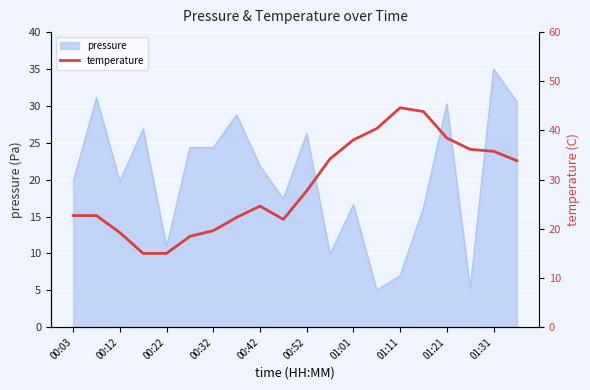

Reading left to right, extract all data points from this chart.

22.7	22.7	19.2	15.0	15.0	18.5	19.6	22.3	24.6	21.9	27.7	34.2	38.1	40.4	44.6	43.8	38.5	36.2	35.8	33.8